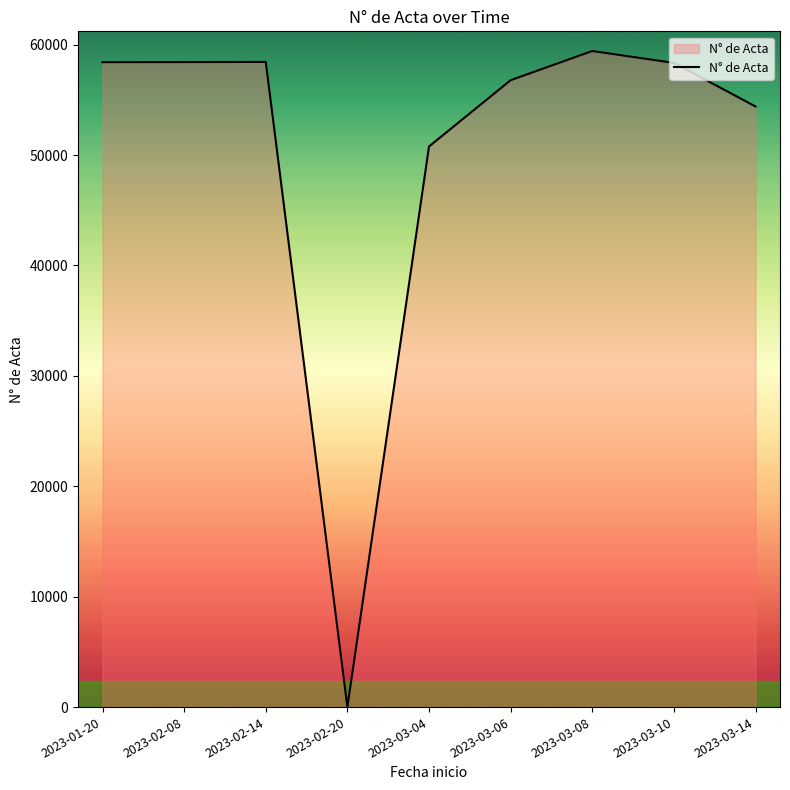

How many lines are shown in the chart?

1